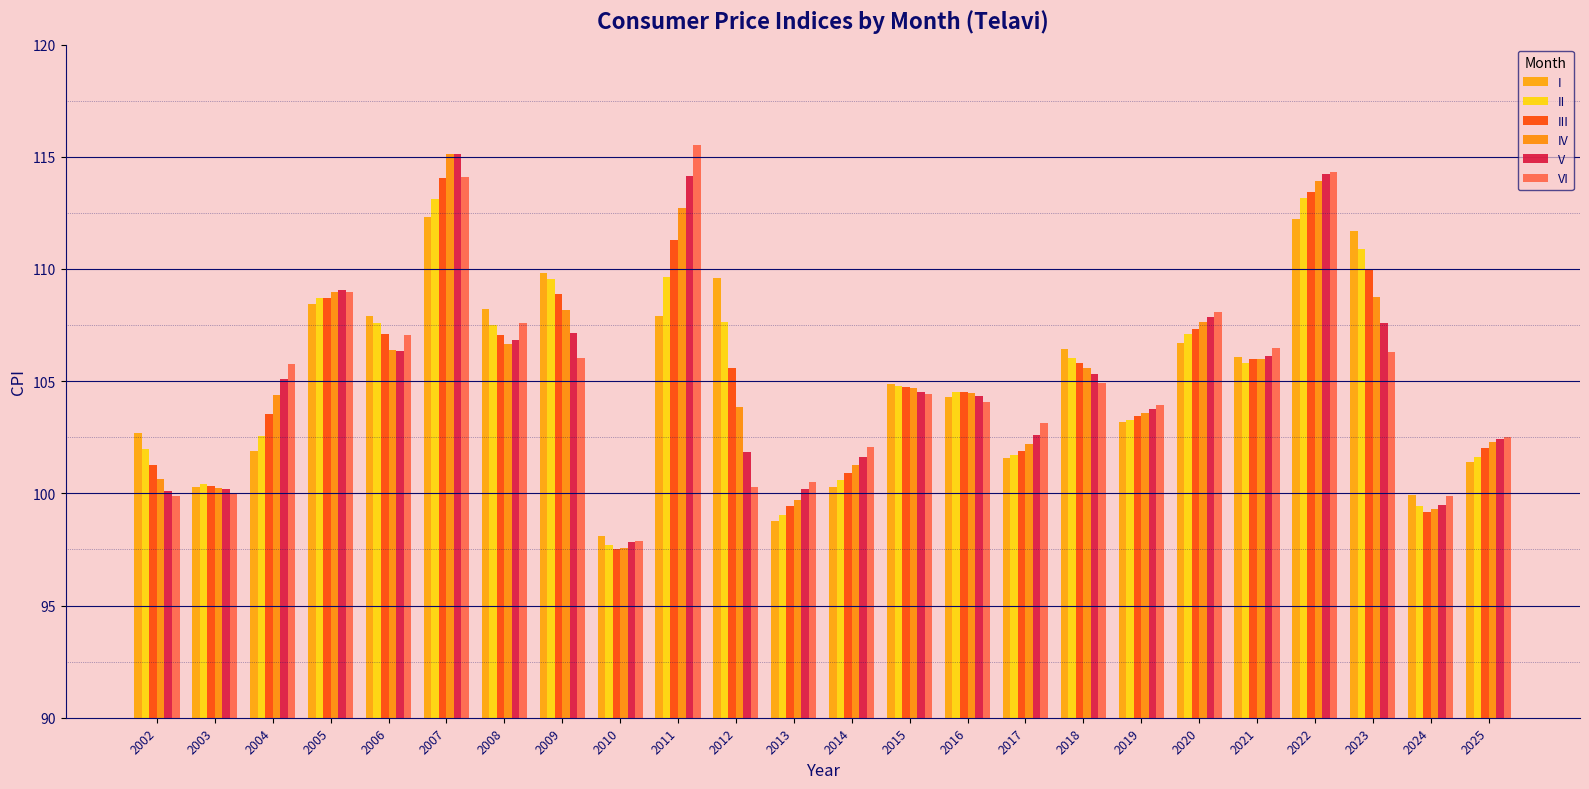

Between 2003 and 2005, which series saw the biggest shift?

VI